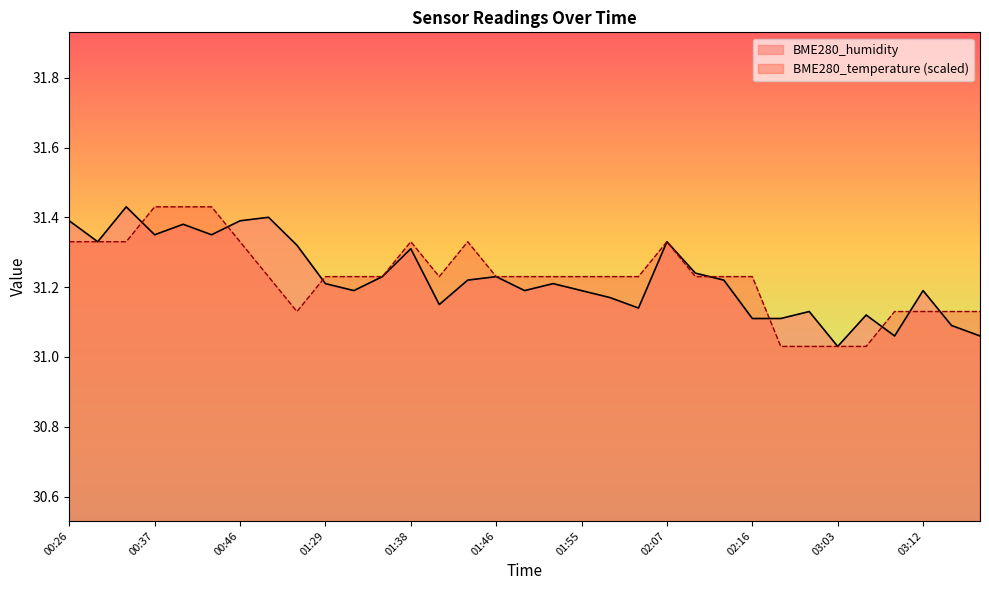

Between 00:26 and 01:46, which series saw the biggest shift?

BME280_humidity